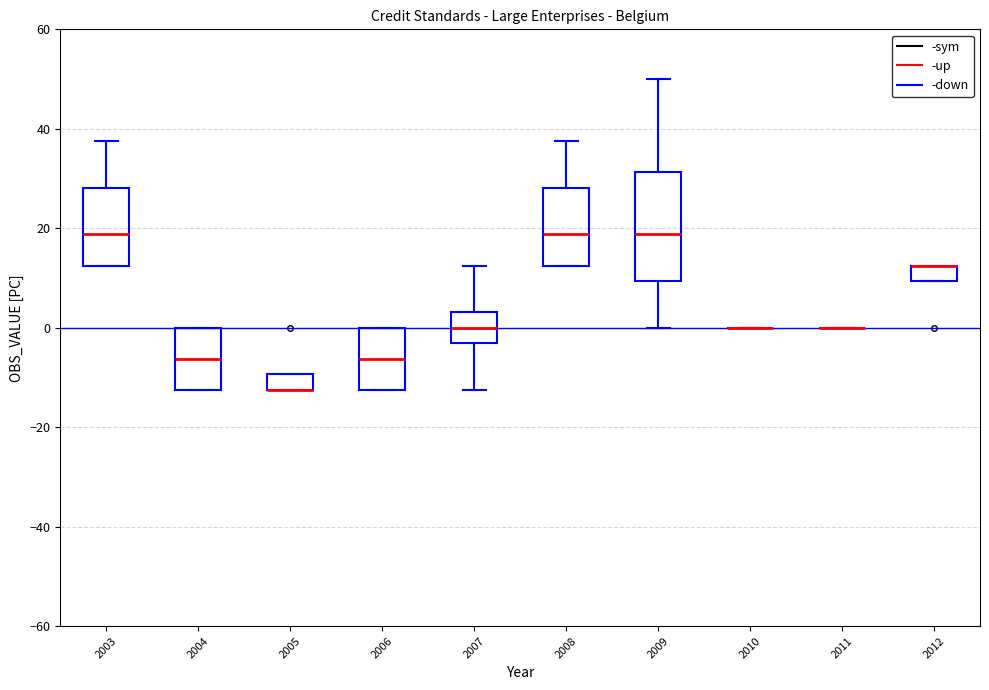

Reading left to right, transcribe this box plot: for each box, give where its median line is, the range the box spans, and where its two whiskers end, as read against the y-axis. The values are not printed on the chart, so give them approximately, as read against the axis.

2003: median 18, box 12 to 28, whiskers 12 to 38
2004: median -6, box -12 to 0, whiskers -12 to 0
2005: median -12 (drawn on the box's lower edge), box -12 to -10, whiskers -12 to -10
2006: median -6, box -12 to 0, whiskers -12 to 0
2007: median 0, box -4 to 4, whiskers -12 to 12
2008: median 18, box 12 to 28, whiskers 12 to 38
2009: median 18, box 10 to 32, whiskers 0 to 50
2010: box collapsed to a line at 0, whiskers 0 to 0
2011: box collapsed to a line at 0, whiskers 0 to 0
2012: median 12 (drawn on the box's upper edge), box 10 to 12, whiskers 10 to 12